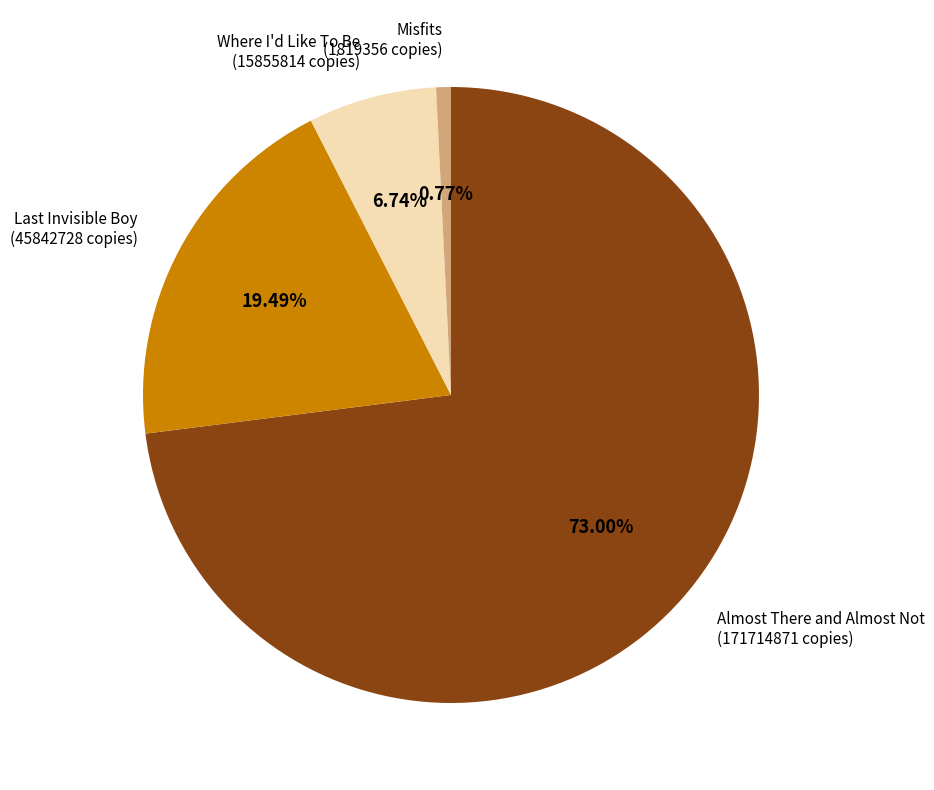

How many slices are in this pie chart?

4